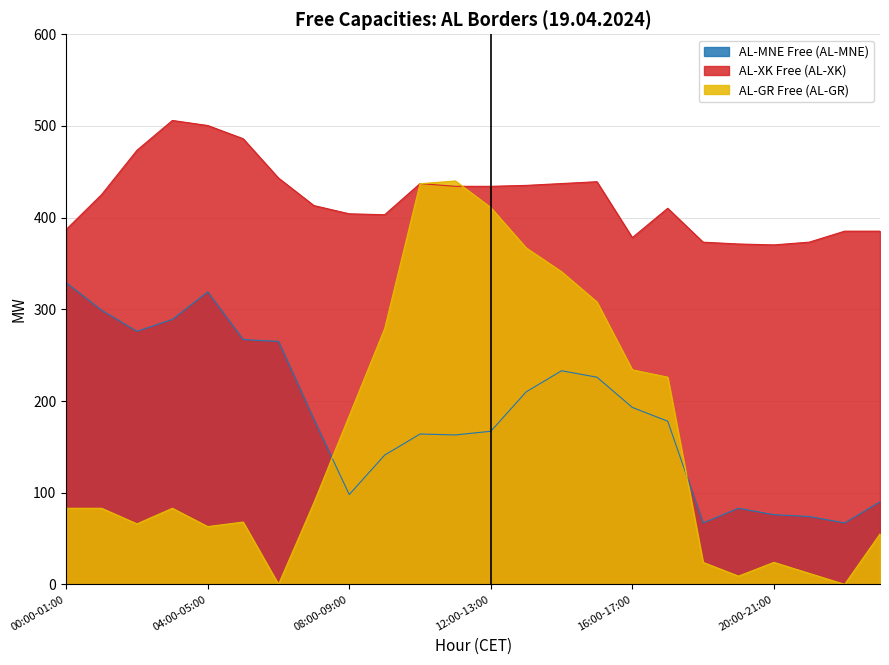

How many times do AL-GR Free (AL-GR) and AL-MNE Free (AL-MNE) cross each other?

2